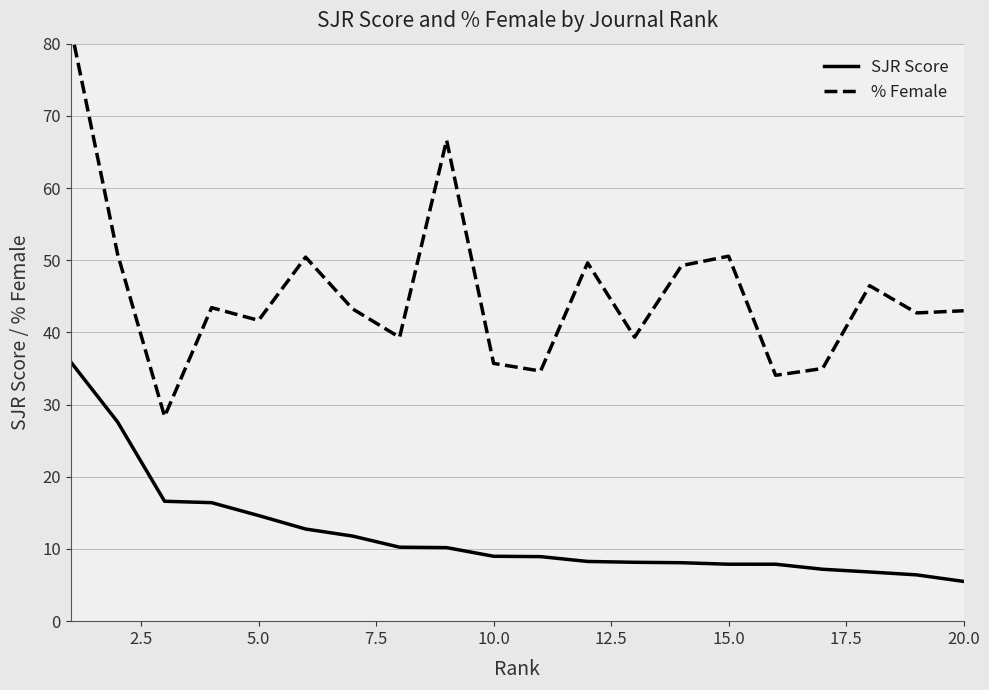

What is the smallest value displayed?

5.5